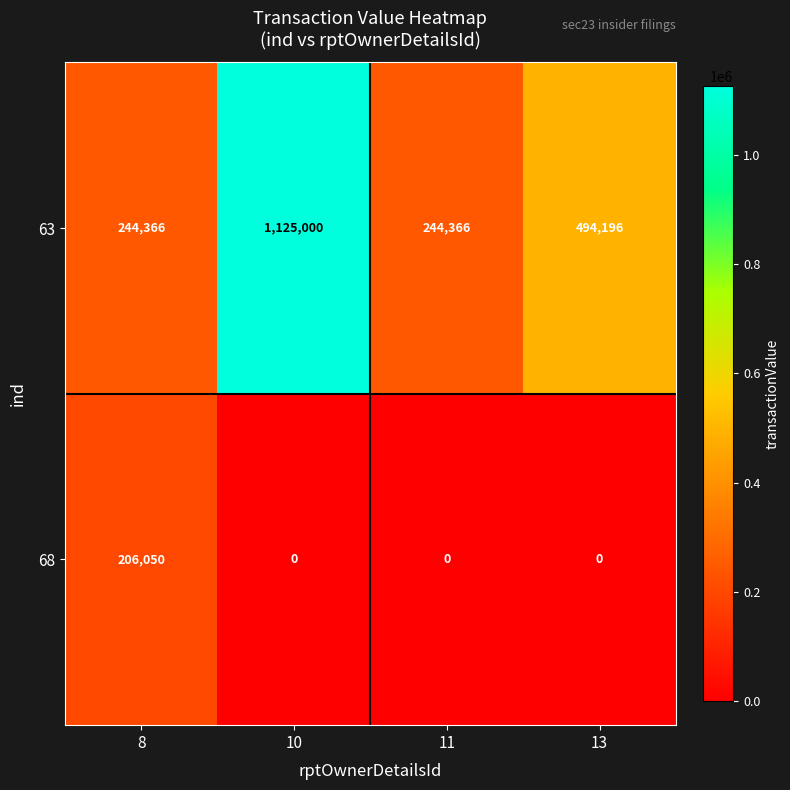

Which series has the largest total across all categories?

63